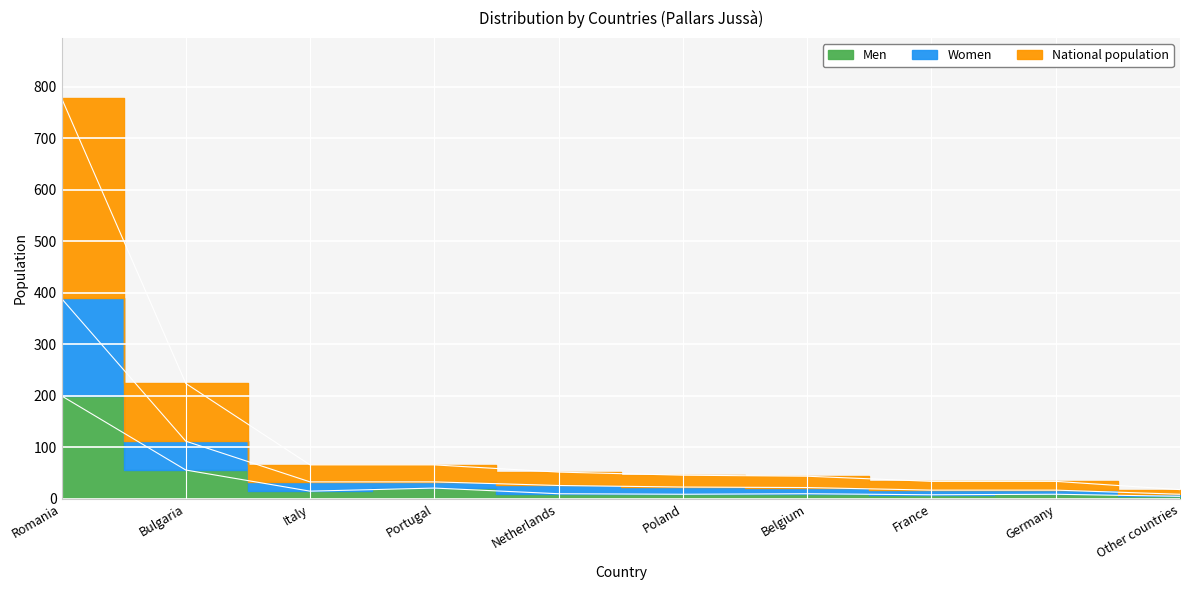

What is the label of the 3rd point from the left?

Italy